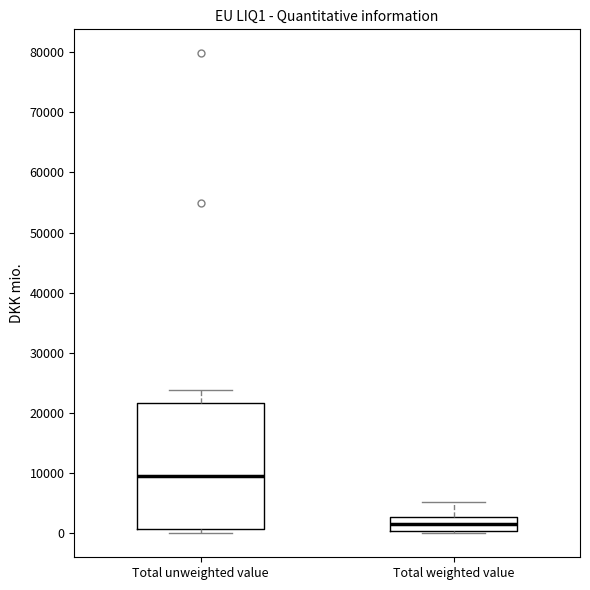

Reading left to right, transcribe this box plot: for each box, give where its median line is, the range the box spans, and where its two whiskers end, as read against the y-axis. The values are not printed on the chart, so give them approximately, as read against the axis.

Total unweighted value: median 9000, box 1000 to 22000, whiskers 0 to 24000
Total weighted value: median 2000, box 0 to 3000, whiskers 0 (just below the box's lower edge) to 5000